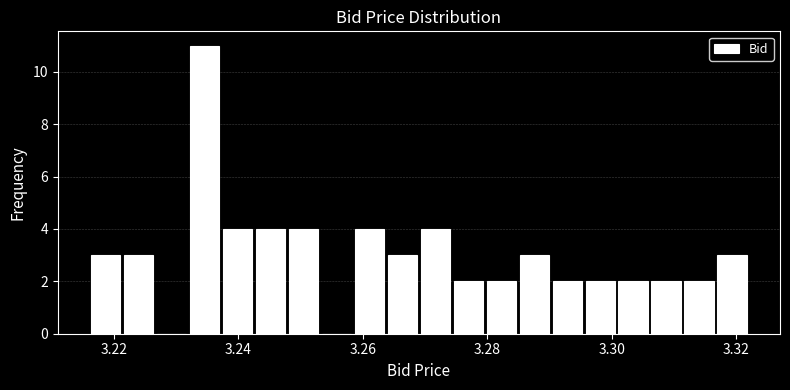

Read against the x-axis, roughly where is the centre of the tallest bar?

3.234